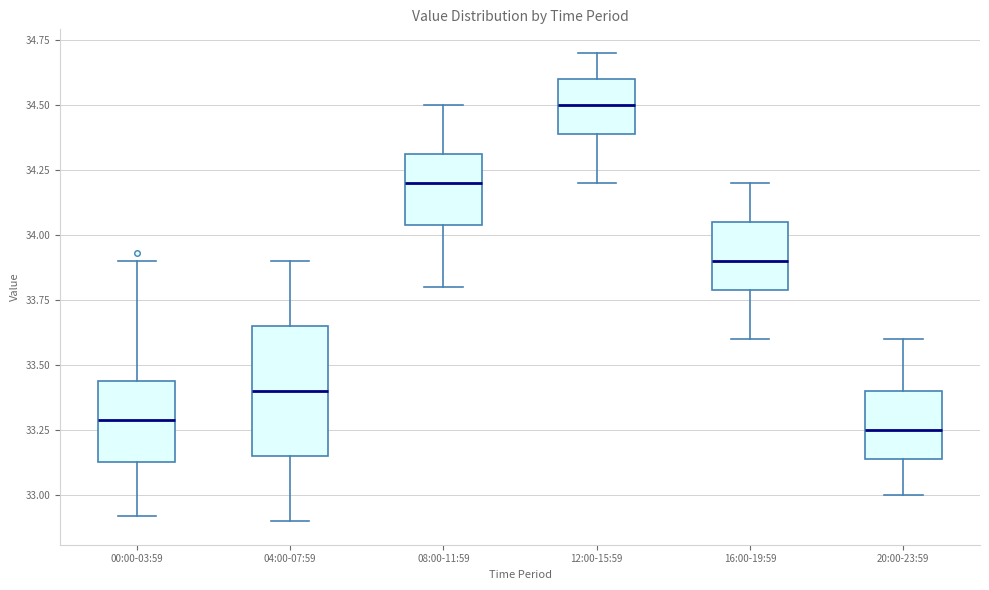

Reading left to right, read every box against the y-axis: the position of its median line, the range the box covers, and the ends of its whiskers. The values are not printed on the chart, so give them approximately, as read against the axis.

00:00-03:59: median 33.30, box 33.15 to 33.45, whiskers 32.90 to 33.90
04:00-07:59: median 33.40, box 33.15 to 33.65, whiskers 32.90 to 33.90
08:00-11:59: median 34.20, box 34.05 to 34.30, whiskers 33.80 to 34.50
12:00-15:59: median 34.50, box 34.40 to 34.60, whiskers 34.20 to 34.70
16:00-19:59: median 33.90, box 33.80 to 34.05, whiskers 33.60 to 34.20
20:00-23:59: median 33.25, box 33.15 to 33.40, whiskers 33.00 to 33.60